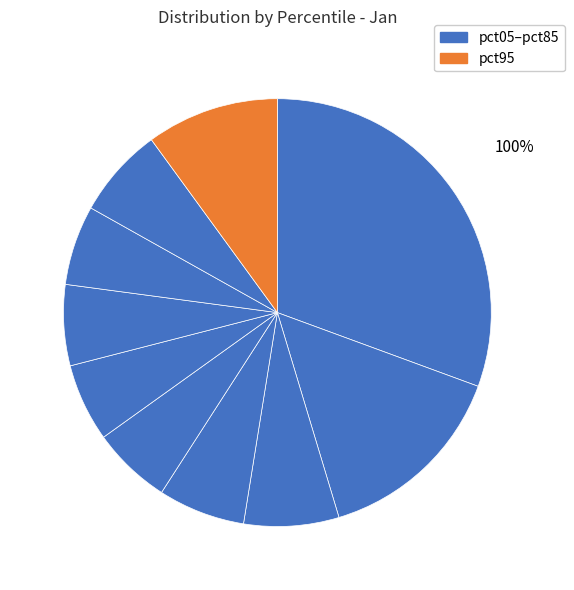

What is the smallest slice in the pie chart?

pct55